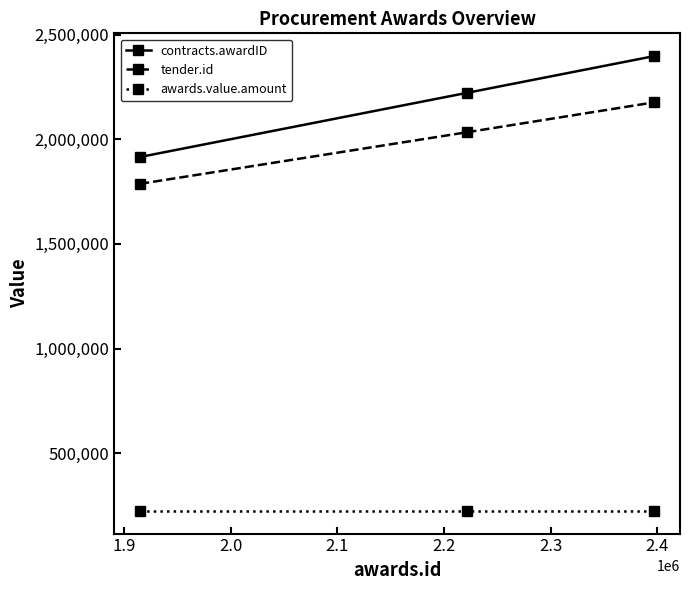

Which series has the largest range (max minus min)?

contracts.awardID